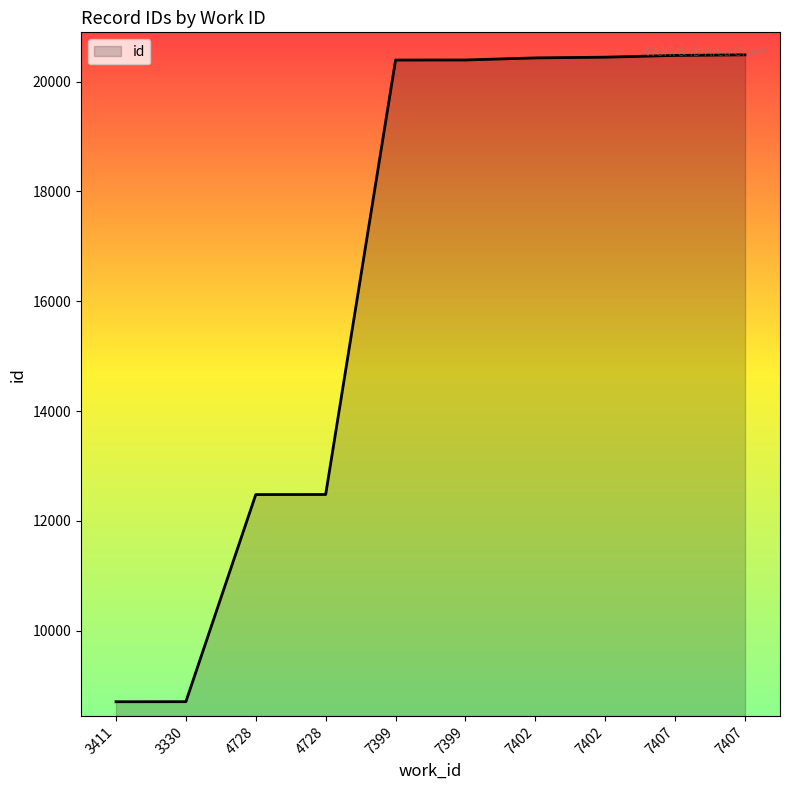

Does the chart have visible grid lines?

No